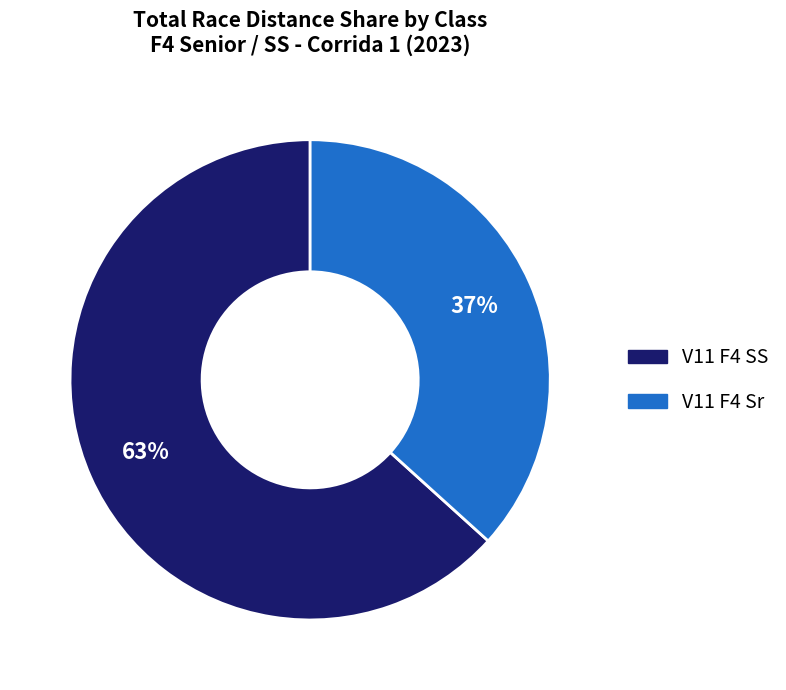

To the nearest percent, what is the average slice percentage?

50%